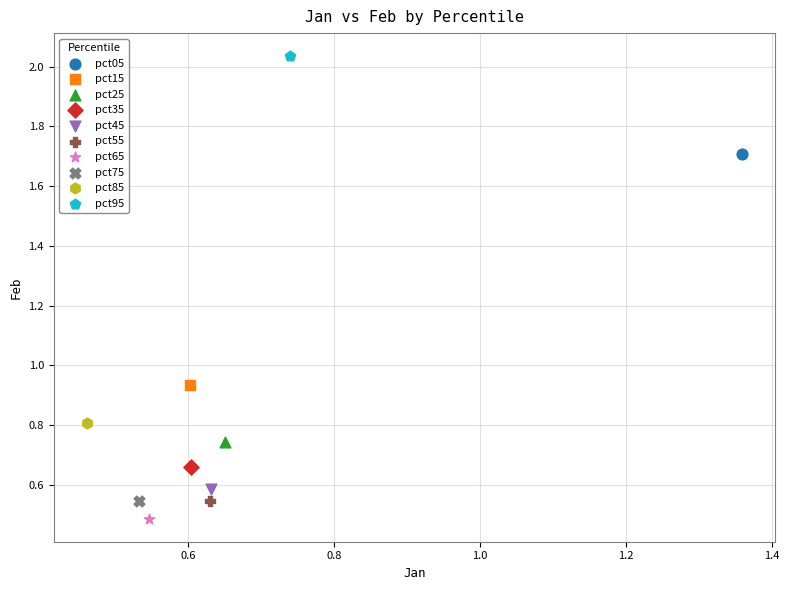

Which series contains the highest Y value?

pct95